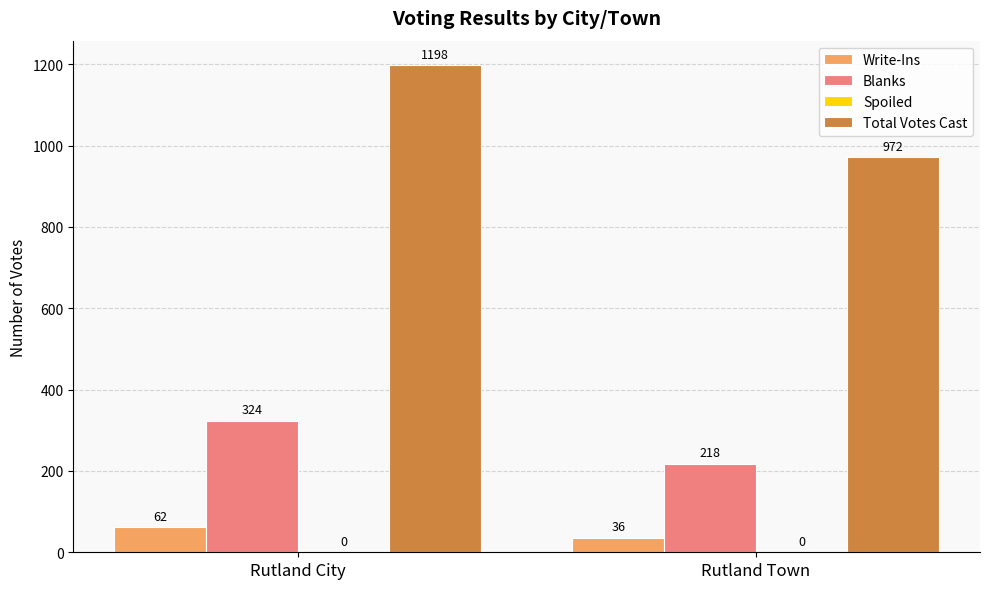

Reading left to right, what are all the values shown in this chart?

Write-Ins: 62	36
Blanks: 324	218
Total Votes Cast: 1198	972